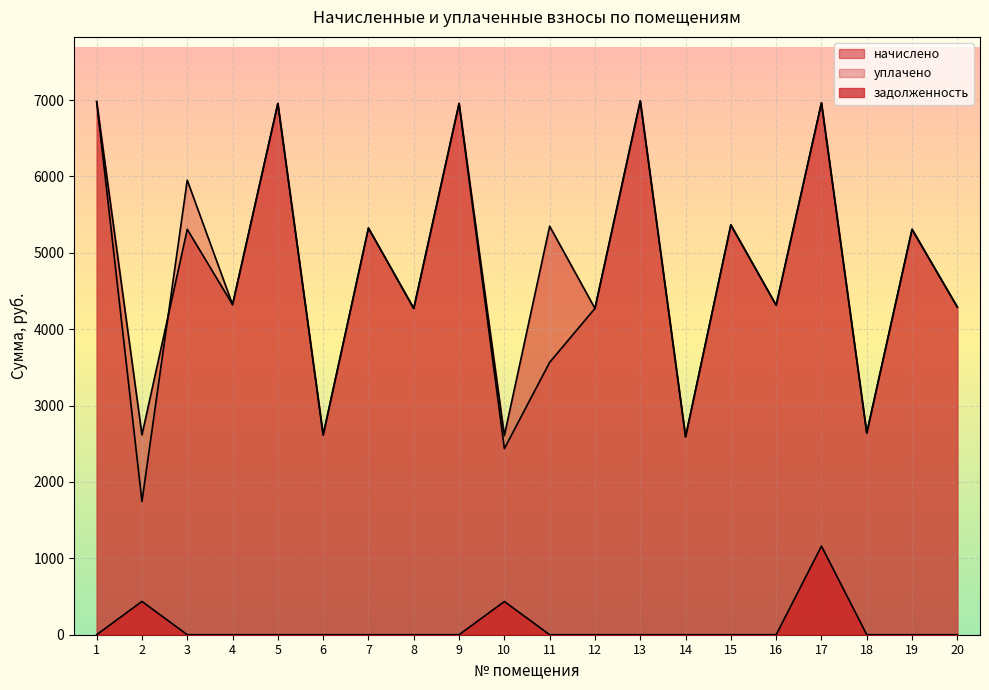

At 16, list the series in order from smallest to largest.

задолженность, начислено, уплачено